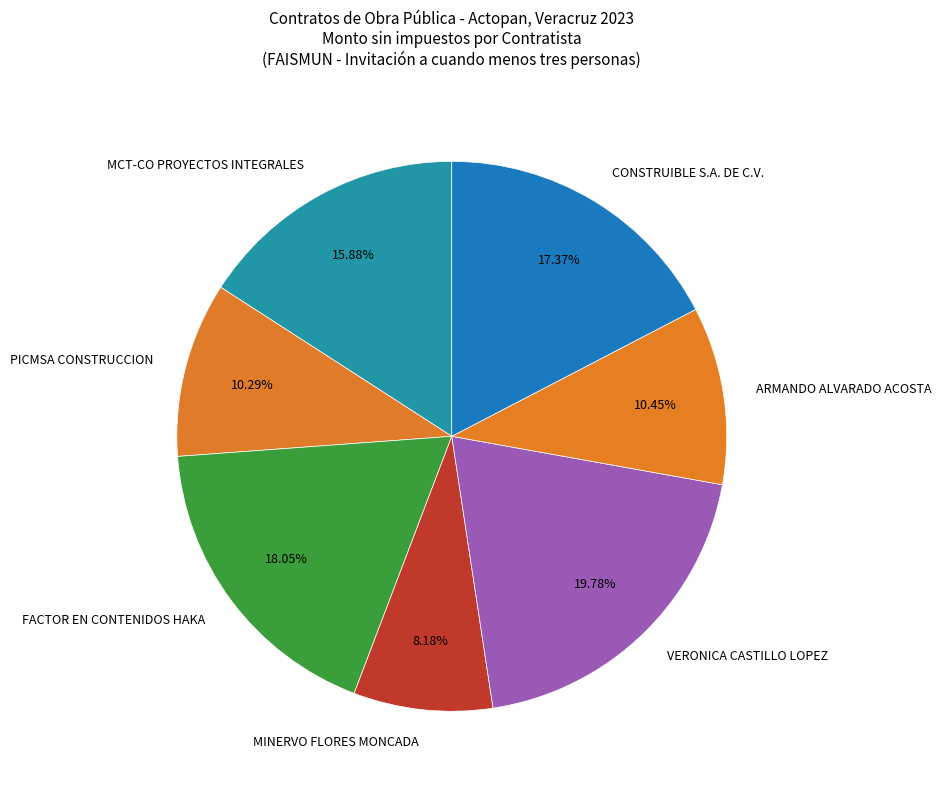

Between MINERVO FLORES MONCADA and PICMSA CONSTRUCCION, which is larger?

PICMSA CONSTRUCCION